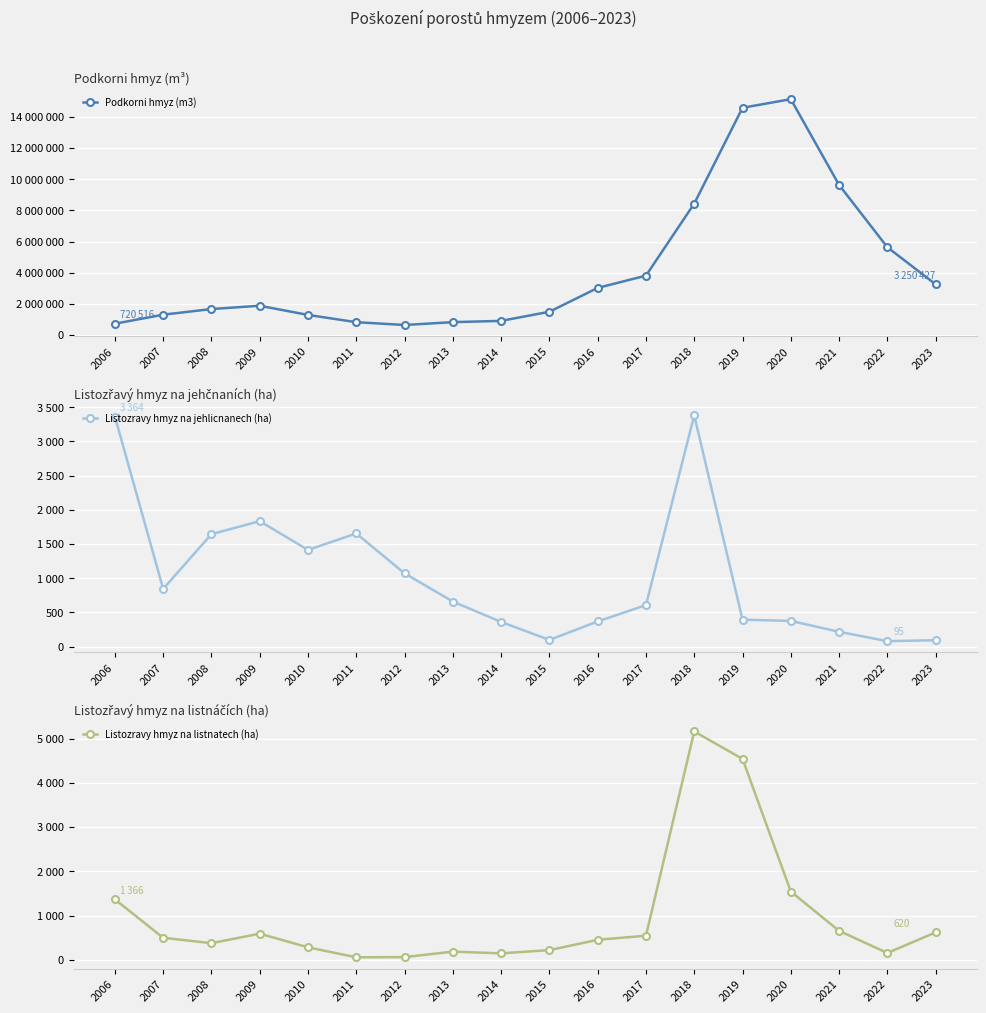

In Listozravy hmyz na jehlicnanech (ha), how many points are higher than both neighbors (excluding endpoints)?

3